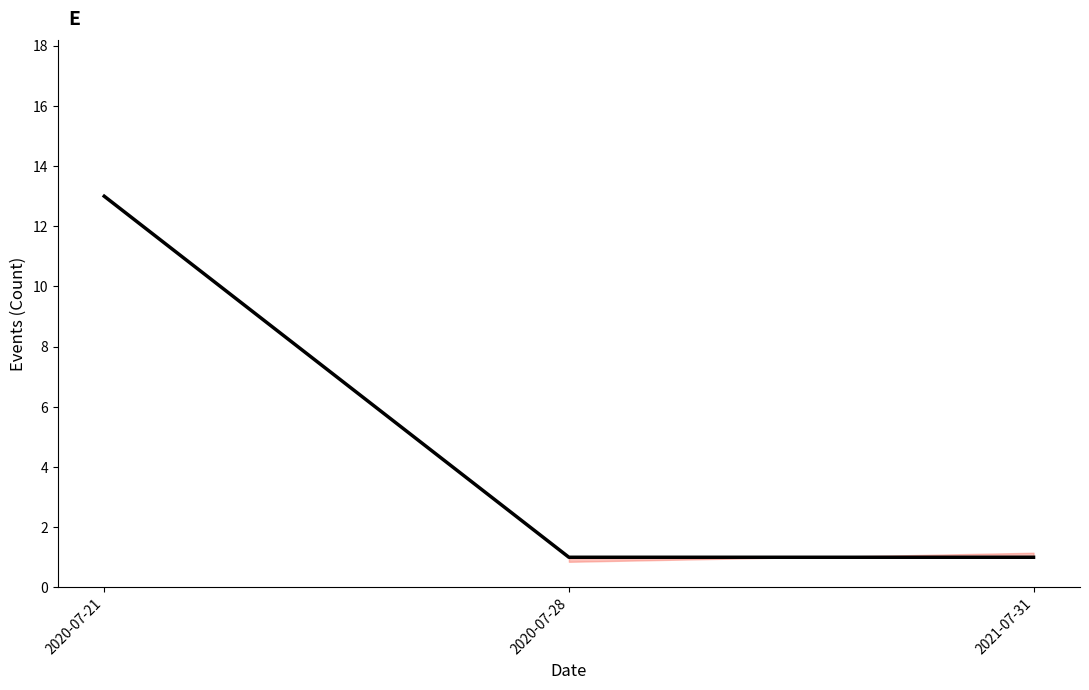

Does the chart display data point markers on the line(s)?

No